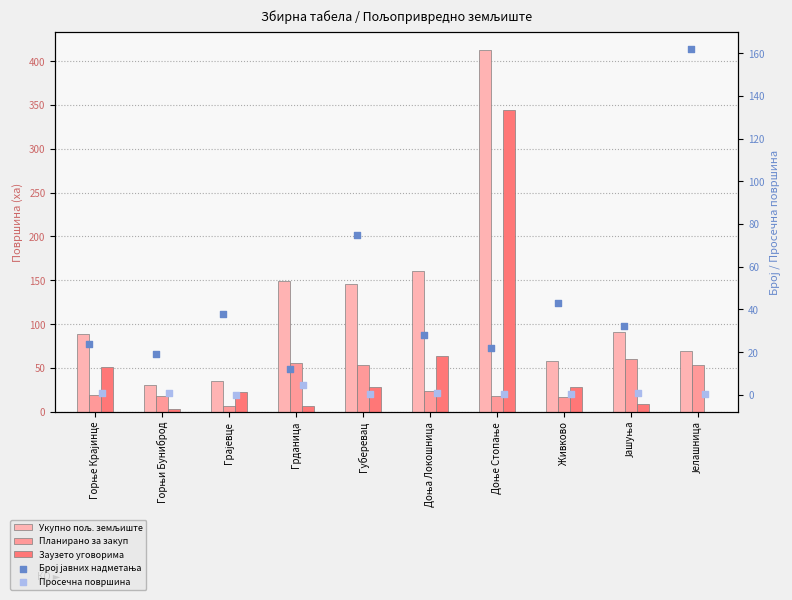

What are all the series names shown in the legend?

Укупно пољ. земљиште, Планирано за закуп, Заузето уговорима, Број јавних надметања, Просечна површина